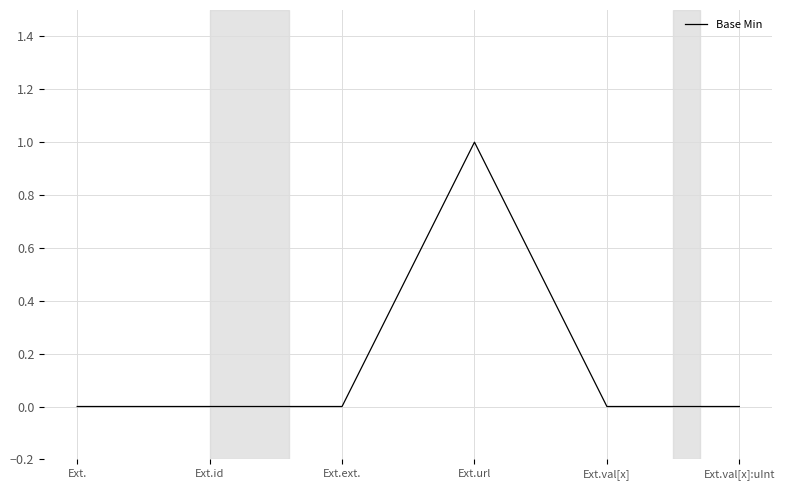

Count the values in the range 0 to 1.

6